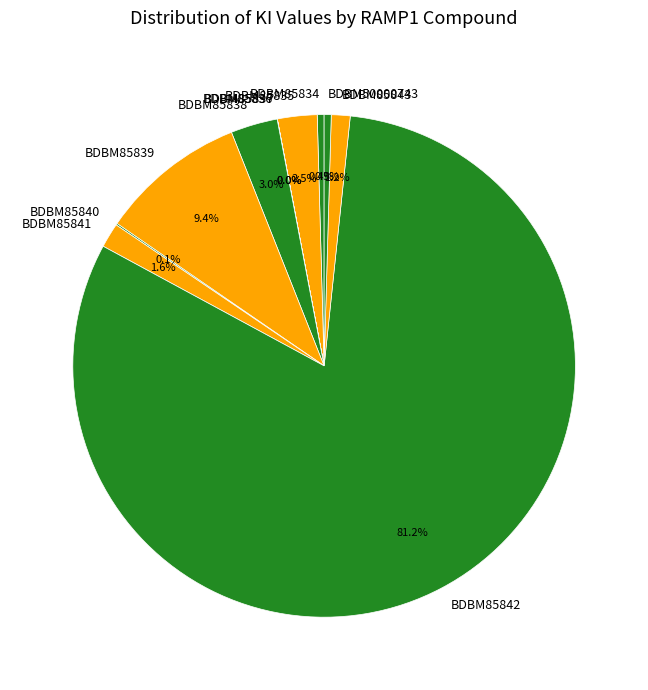

What percentage is NOT represented by BDBM50000743?

99.5%